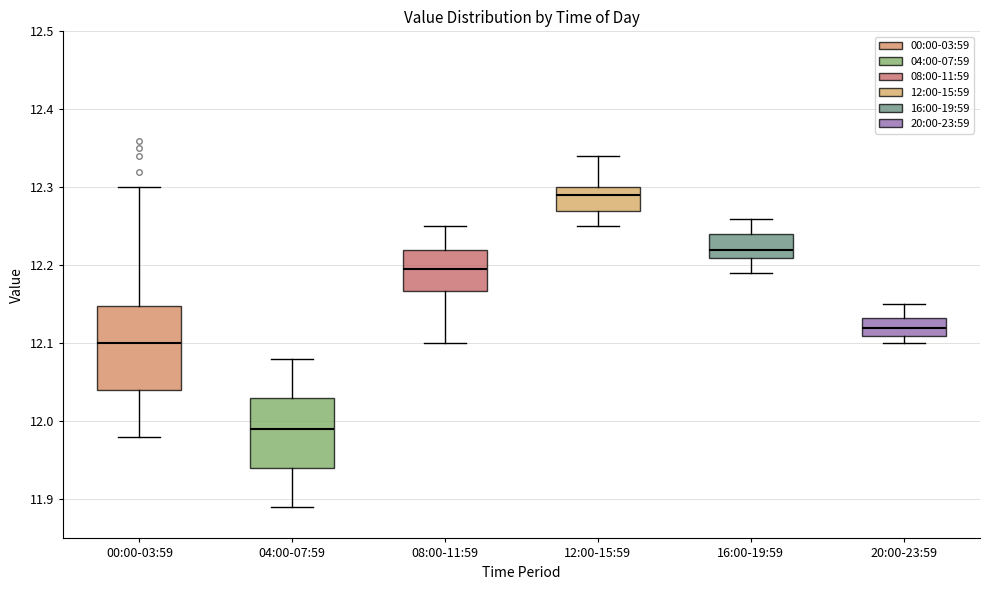

Which box is the tallest, from its lower edge to its upper edge?

00:00-03:59